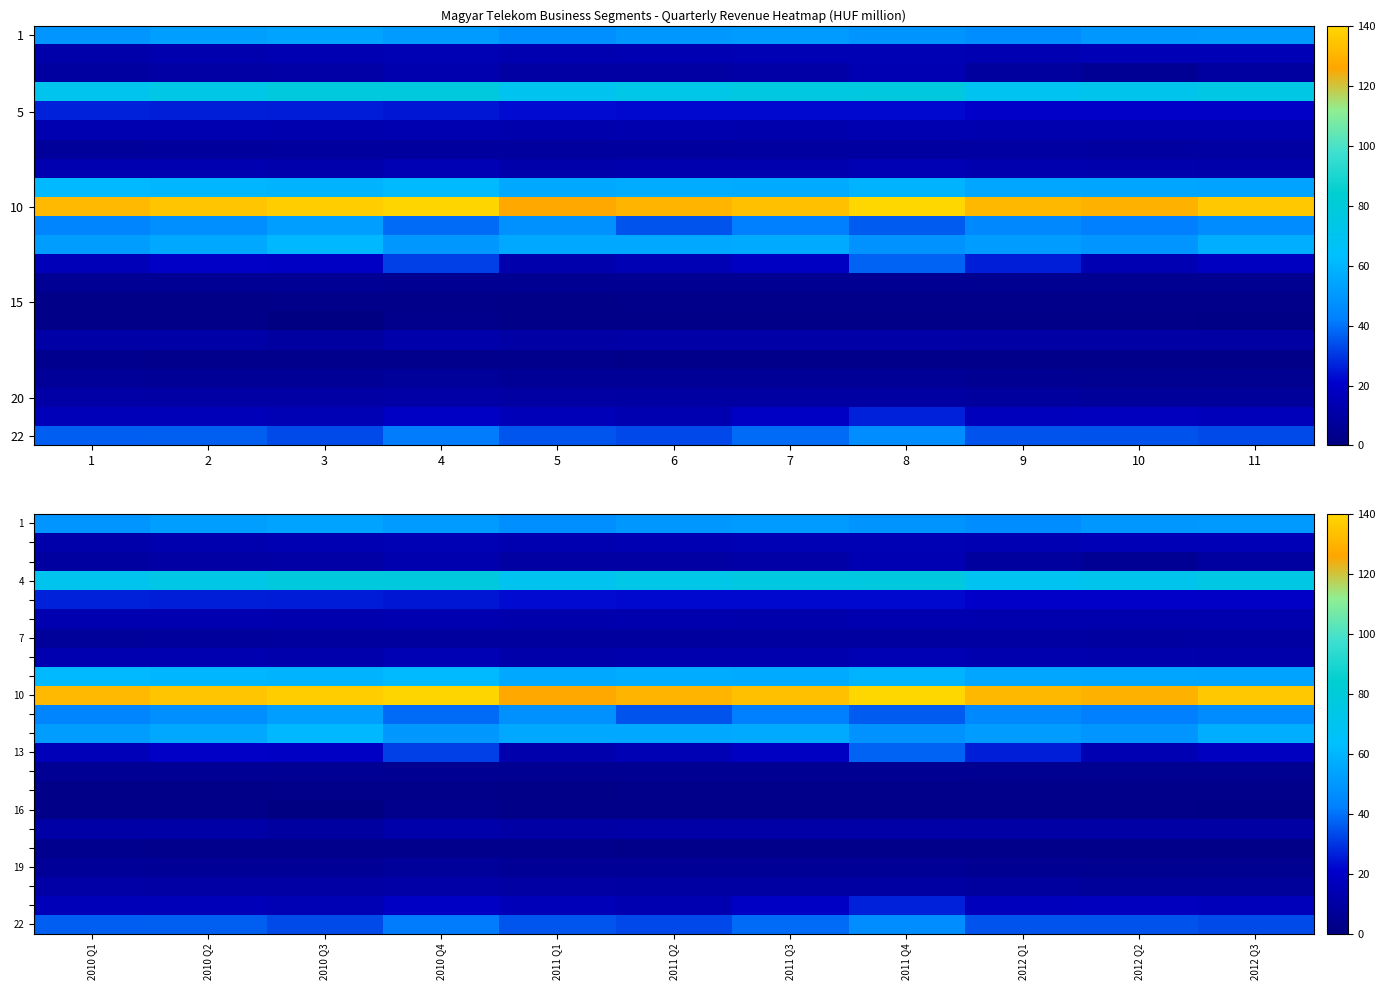

At how many categories does at least one series exceed 102?

11